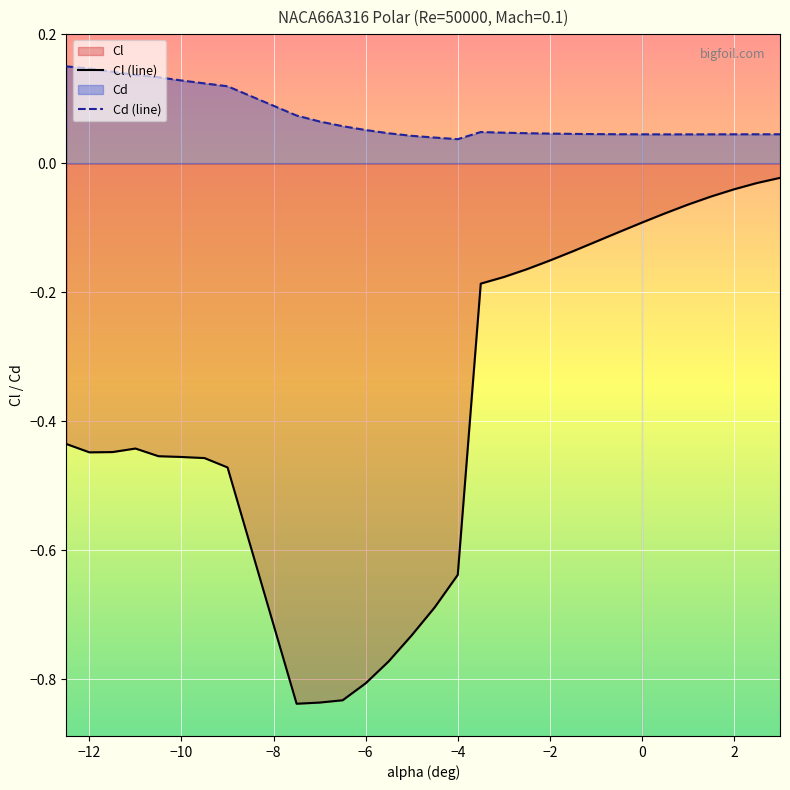

Which series has the largest total across all categories?

Cd (line)